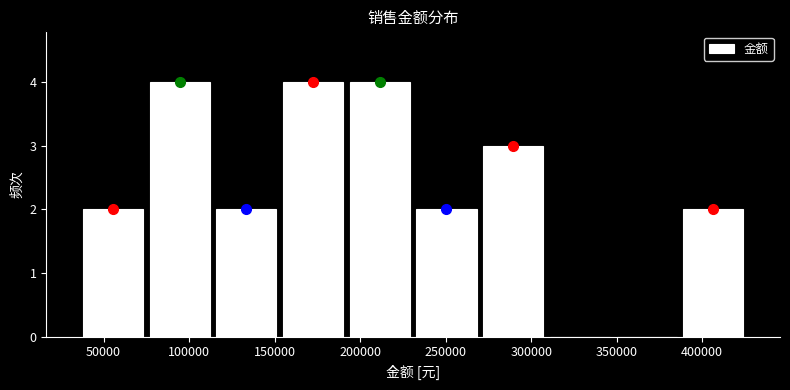

Reading left to right, list every bar in this chart as the range it spans on the x-axis followed by its height. Neither the bar edges nor the heights are printed on the chart, so give them approximately, as read against the axes.

36000 to 75000: 2
75000 to 114000: 4
114000 to 153000: 2
153000 to 192000: 4
192000 to 231000: 4
231000 to 270000: 2
270000 to 309000: 3
309000 to 348000: 0
348000 to 387000: 0
387000 to 426000: 2